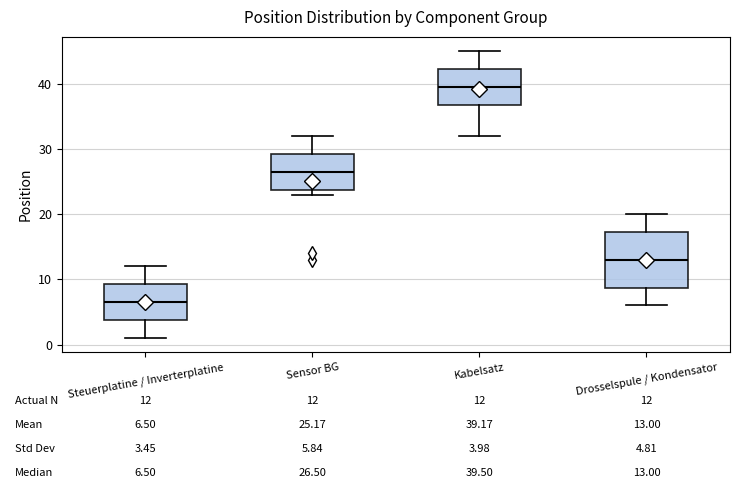

Which box has the highest median line?

Kabelsatz